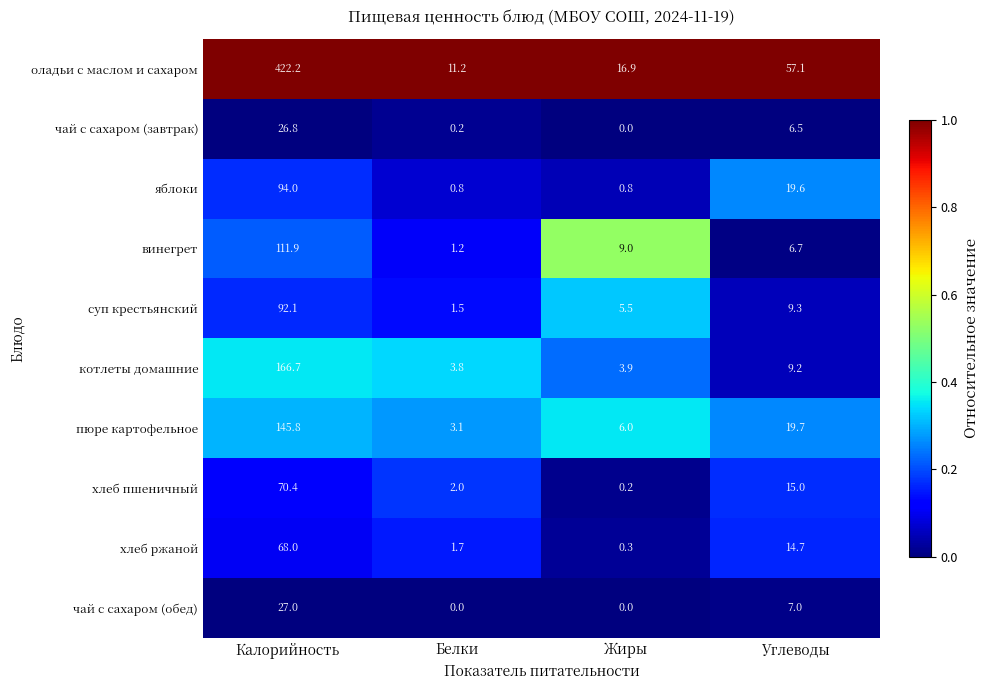

The value of котлеты домашние at Жиры is 6.5. True or false?

False